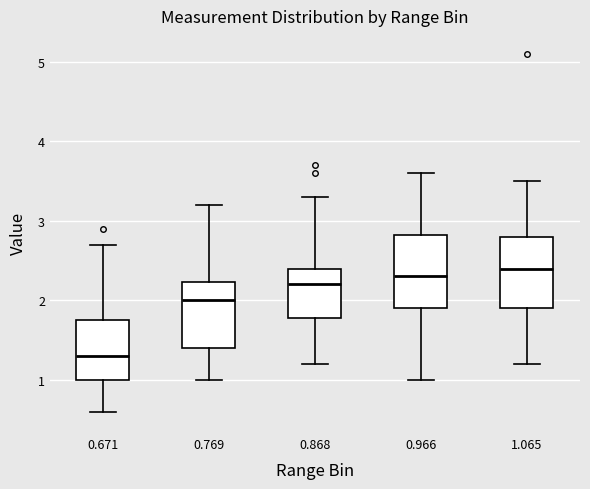

Where does the lower whisker of the box at x = 1.065 end on the y-axis? The values are not printed on the chart, so give them approximately, as read against the axis.

1.2